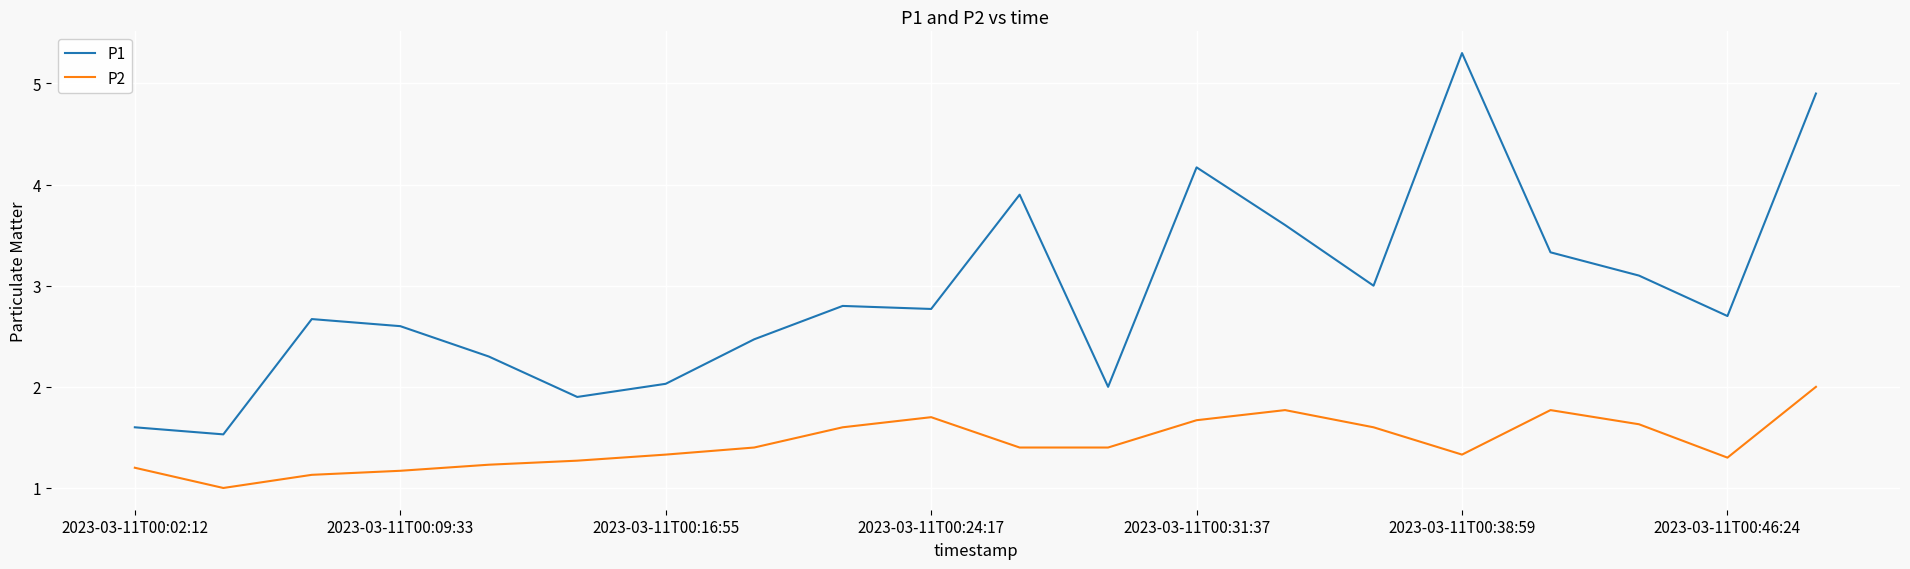

Rank the series by their average value, from highest to lowest.

P1, P2